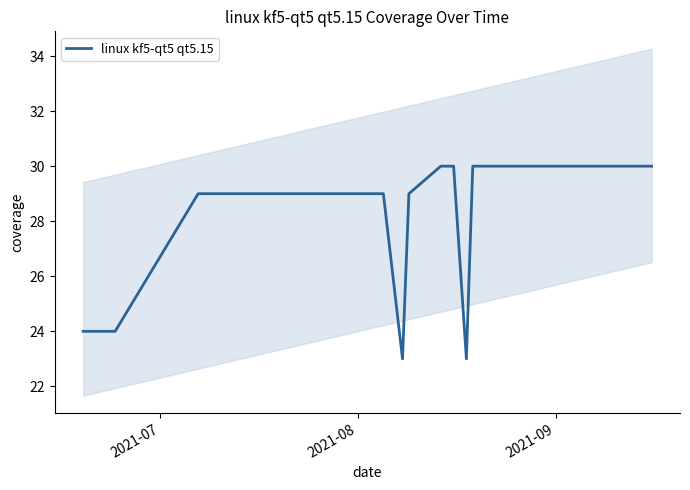

True or false: there are more than 0 points higher than both neighbors.

False